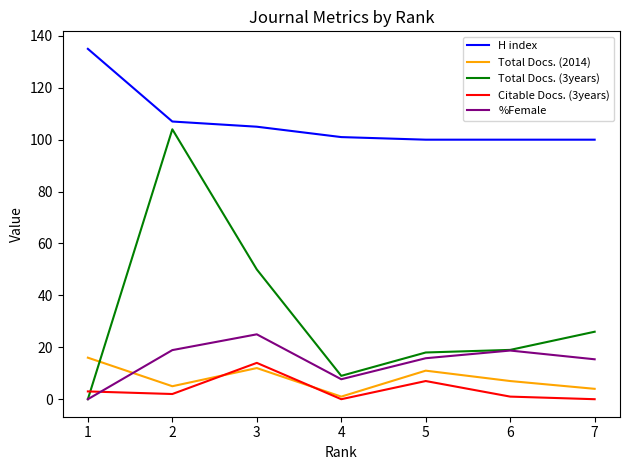

True or false: Total Docs. (2014) and H index cross at least once.

False